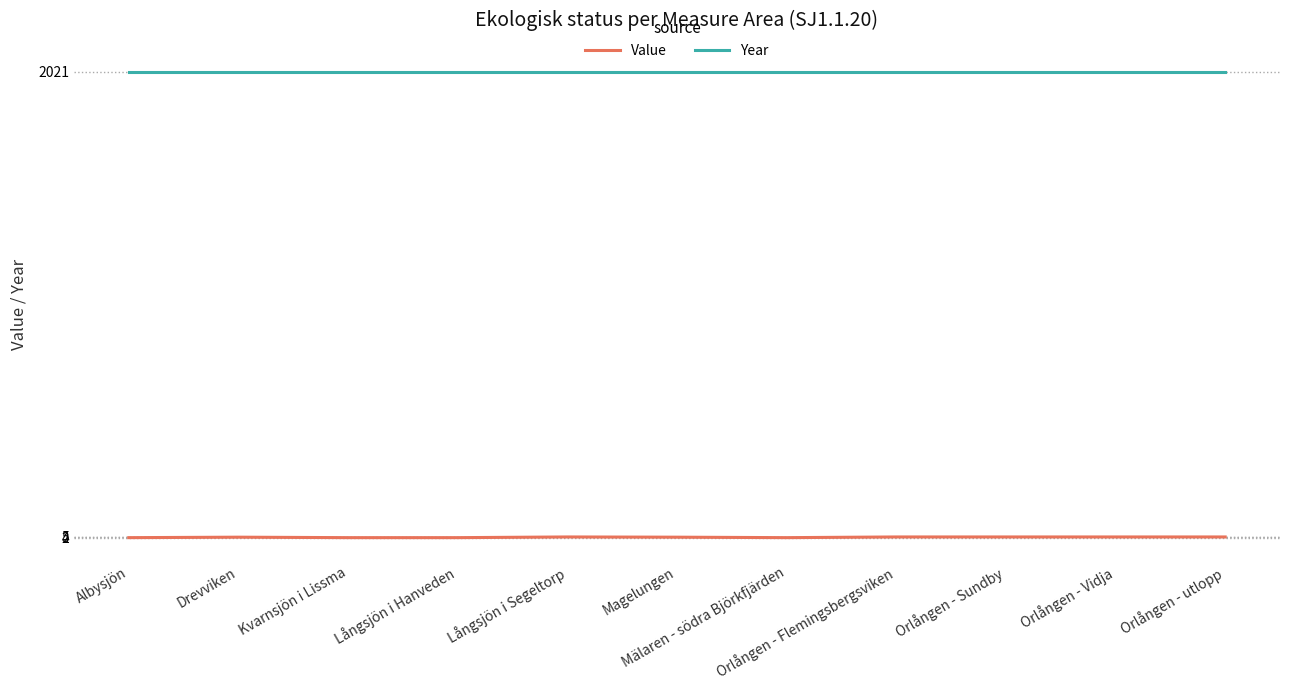

True or false: Year and Value intersect in this chart.

False